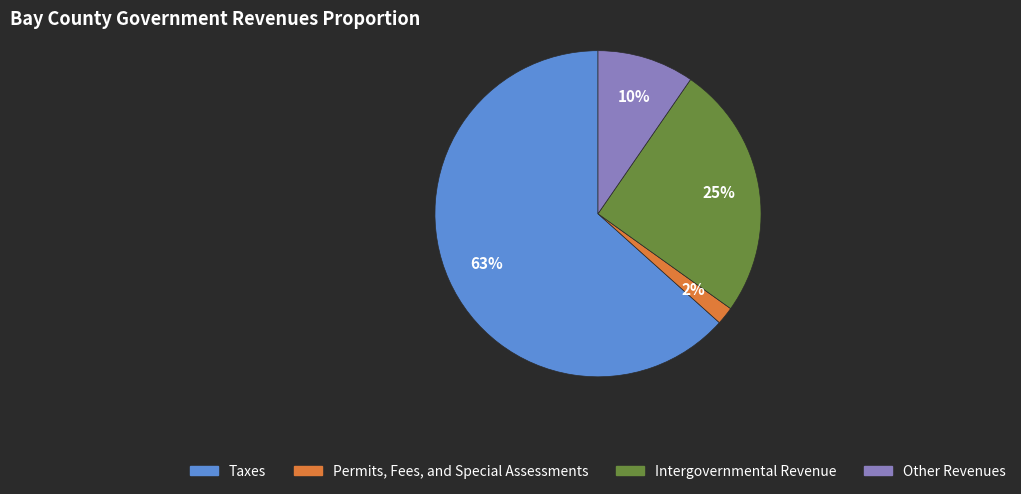

What is the largest slice in the pie chart?

Taxes